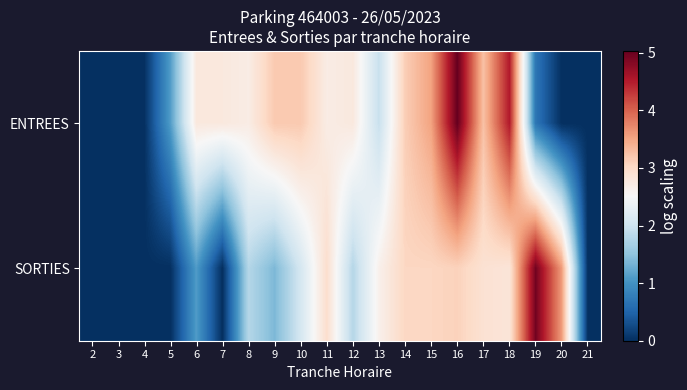

Count the number of categories in the chart.

20